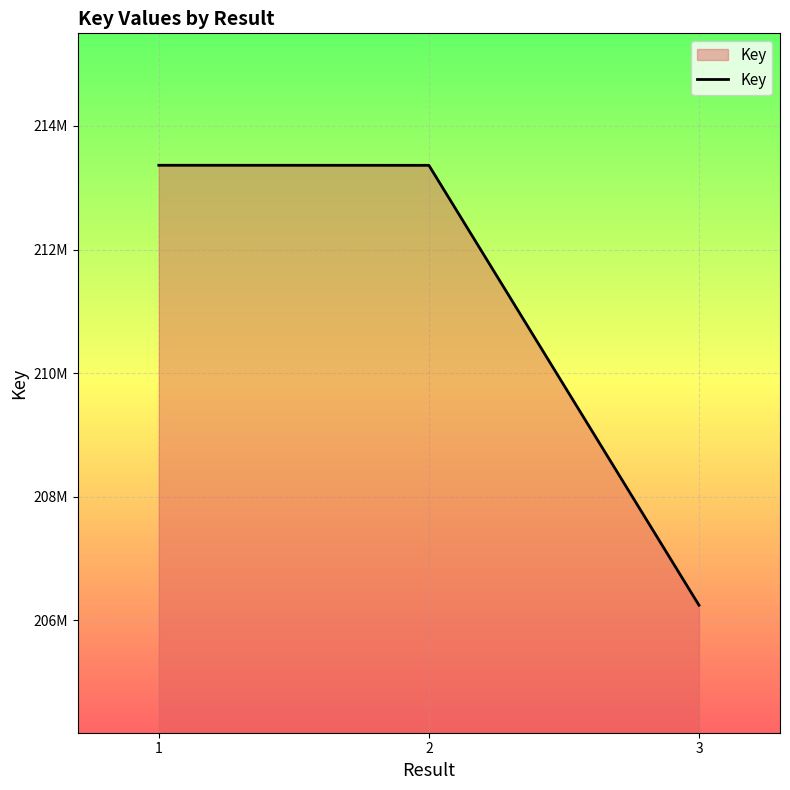

Reading left to right, list all the values displayed in this chart.

213362854	213361711	206246758